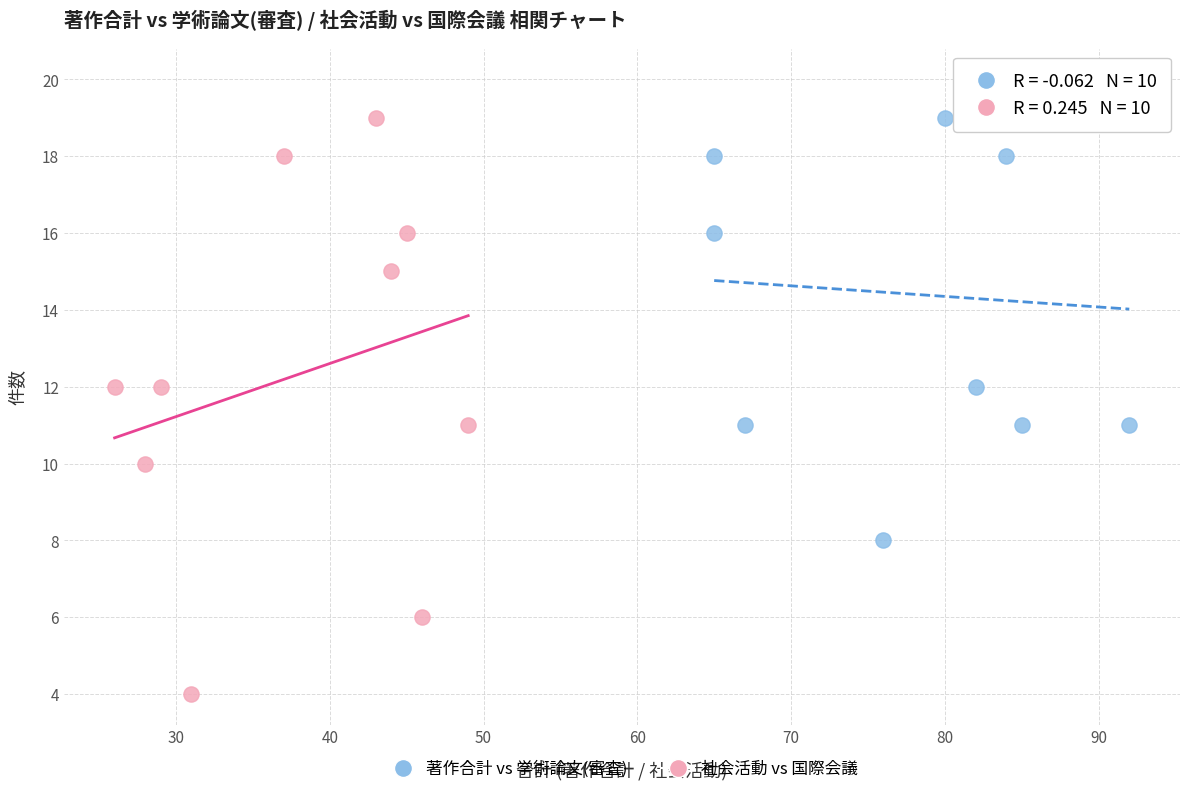

Which series reaches the minimum Y coordinate?

社会活動 vs 国際会議